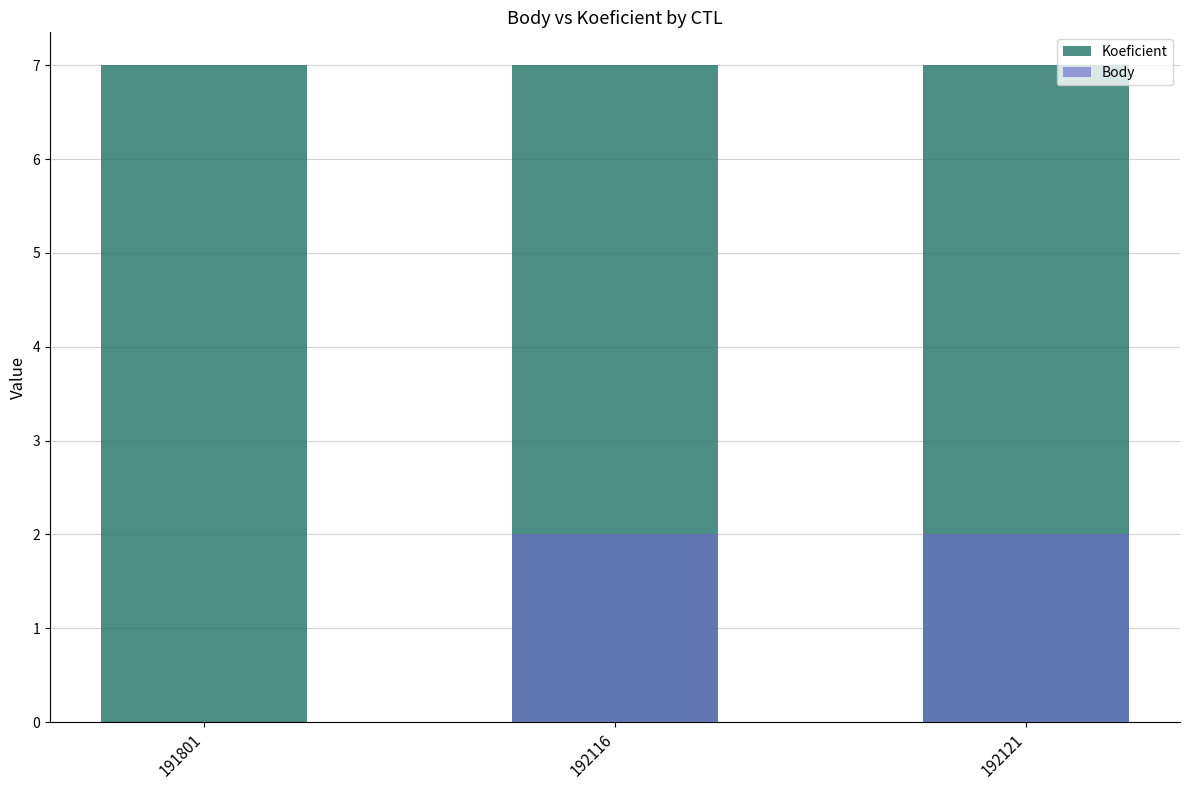

What is the sum of all Koeficient values?

21